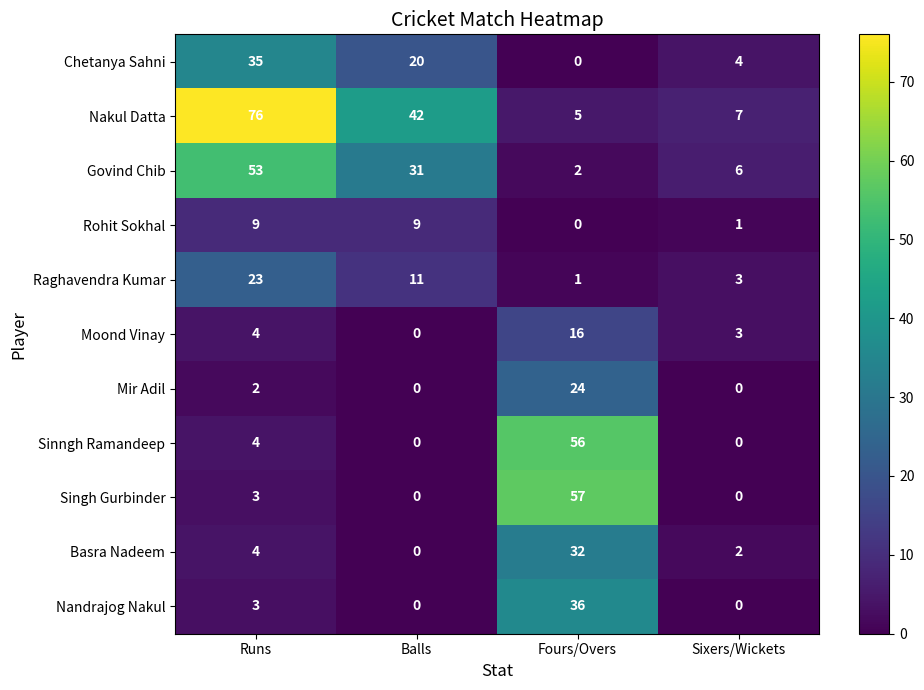

List the series in order of their peak value, highest first.

Nakul Datta, Singh Gurbinder, Sinngh Ramandeep, Govind Chib, Nandrajog Nakul, Chetanya Sahni, Basra Nadeem, Mir Adil, Raghavendra Kumar, Moond Vinay, Rohit Sokhal